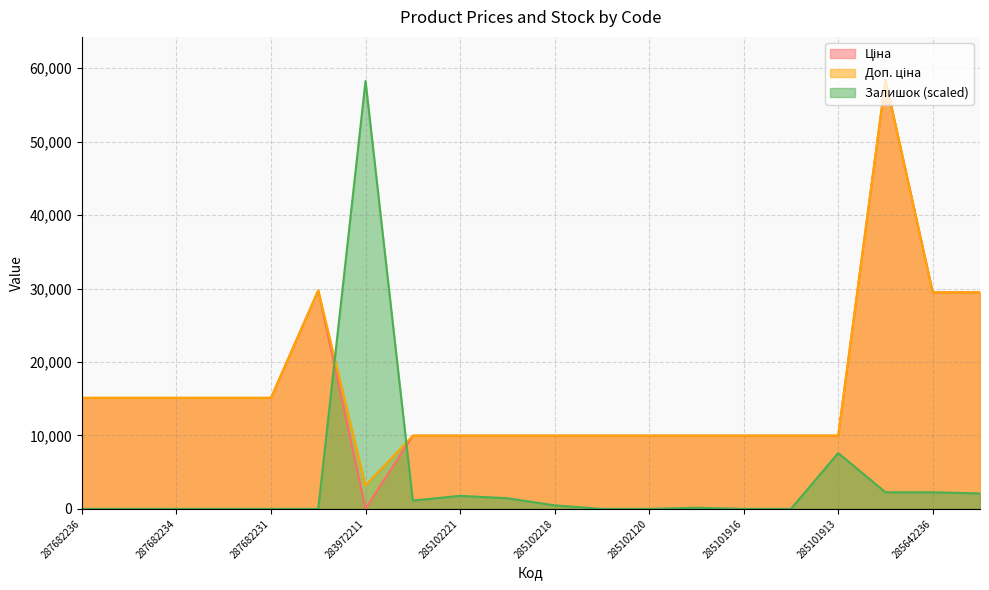

The Доп. ціна series shows 3026.2 at 285102120. True or false?

False